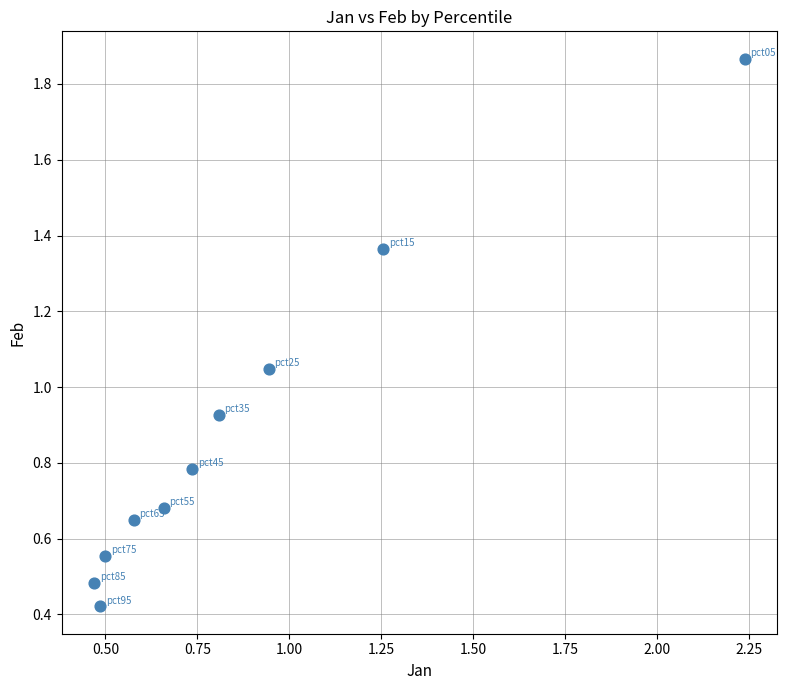

What is the range of X values (max minus min)?

1.8